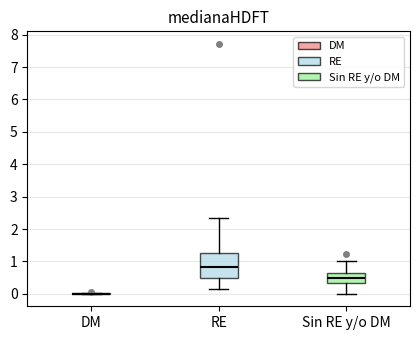

Reading left to right, transcribe this box plot: for each box, give where its median line is, the range the box spans, and where its two whiskers end, as read against the y-axis. The values are not printed on the chart, so give them approximately, as read against the axis.

DM: box collapsed to a line at 0.0, whiskers 0.0 to 0.0
RE: median 0.8, box 0.5 to 1.3, whiskers 0.2 to 2.3
Sin RE y/o DM: median 0.5, box 0.3 to 0.6, whiskers 0.0 to 1.0